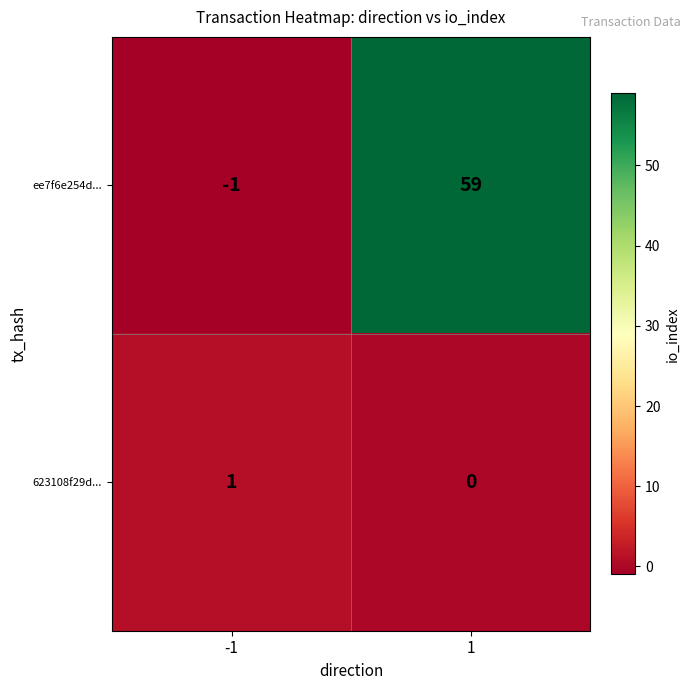

What is the maximum value shown in the chart?

59